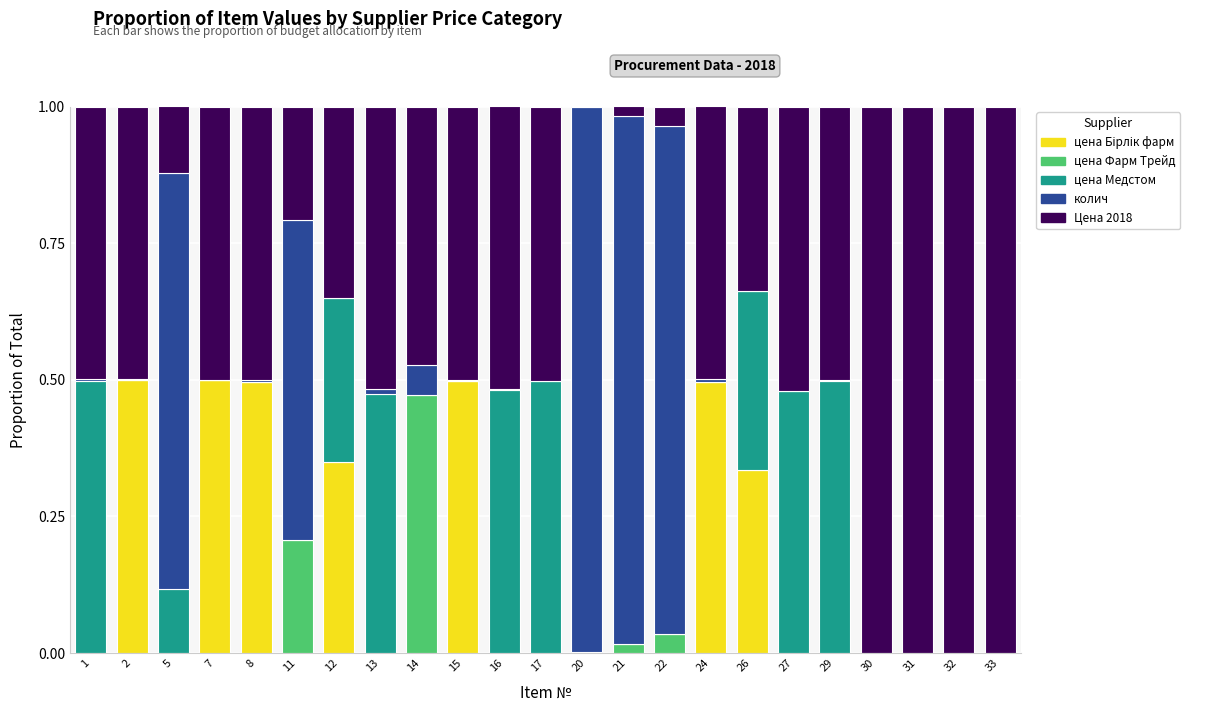

At 8, list the series in order from smallest to largest.

цена Фарм Трейд, цена Медстом, колич, цена Бірлік фарм, Цена 2018